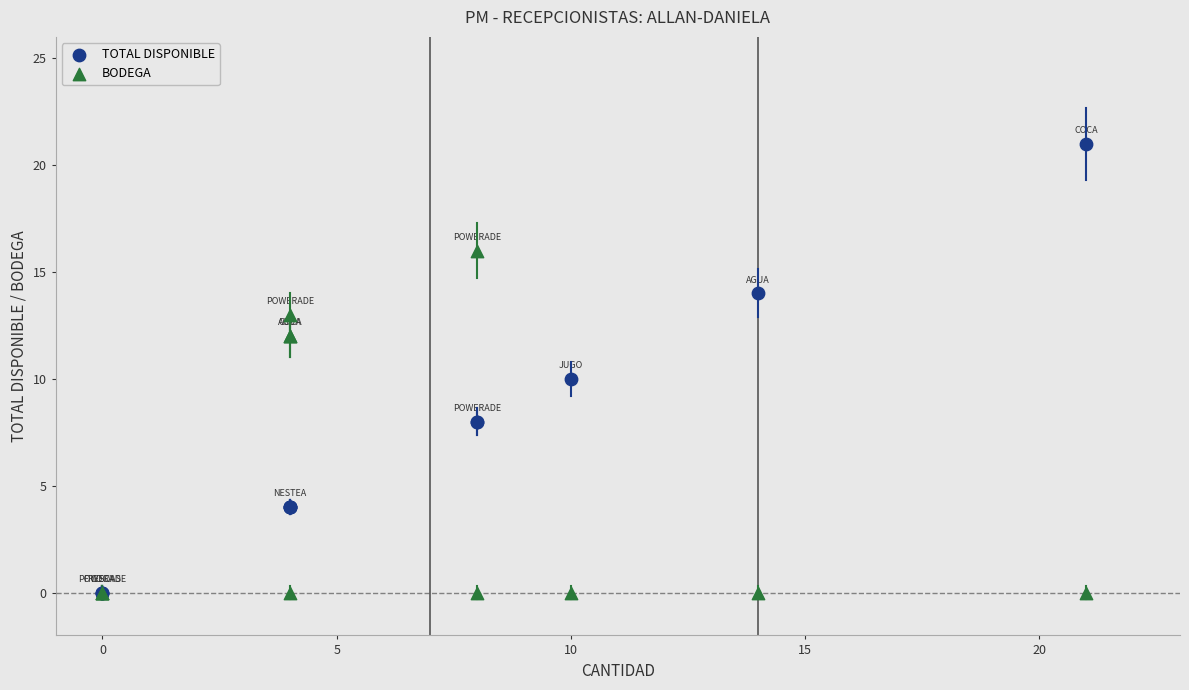

What are all the series names shown in the legend?

TOTAL DISPONIBLE, BODEGA